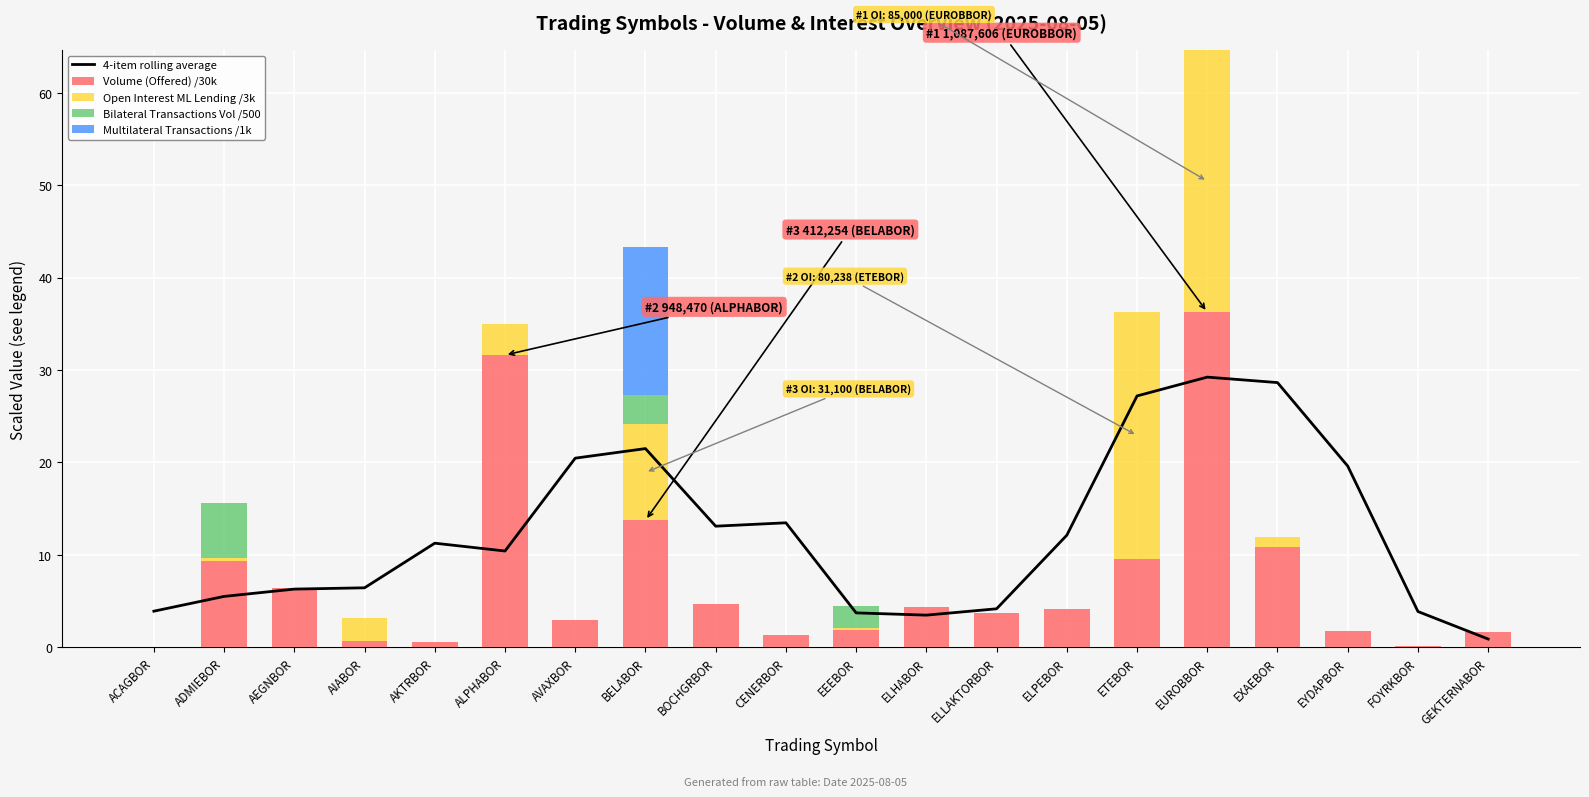

What is the label of the 16th bar from the right?

AKTRBOR